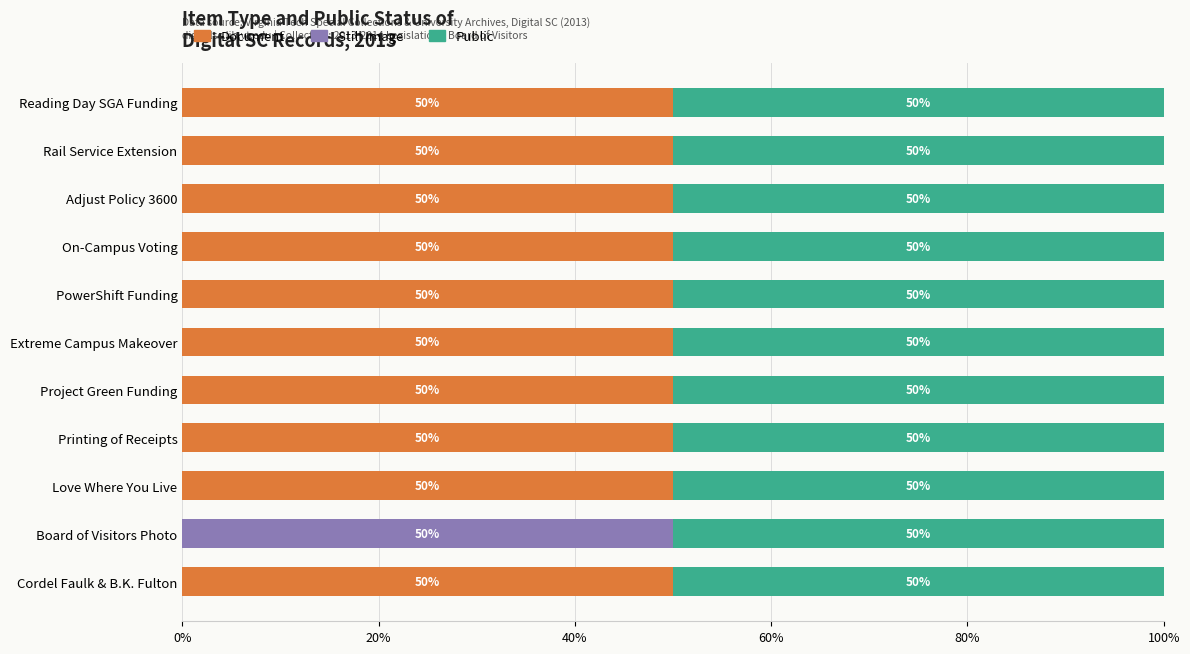

What value does the Document series have at Cordel Faulk & B.K. Fulton, to the nearest 5?

50